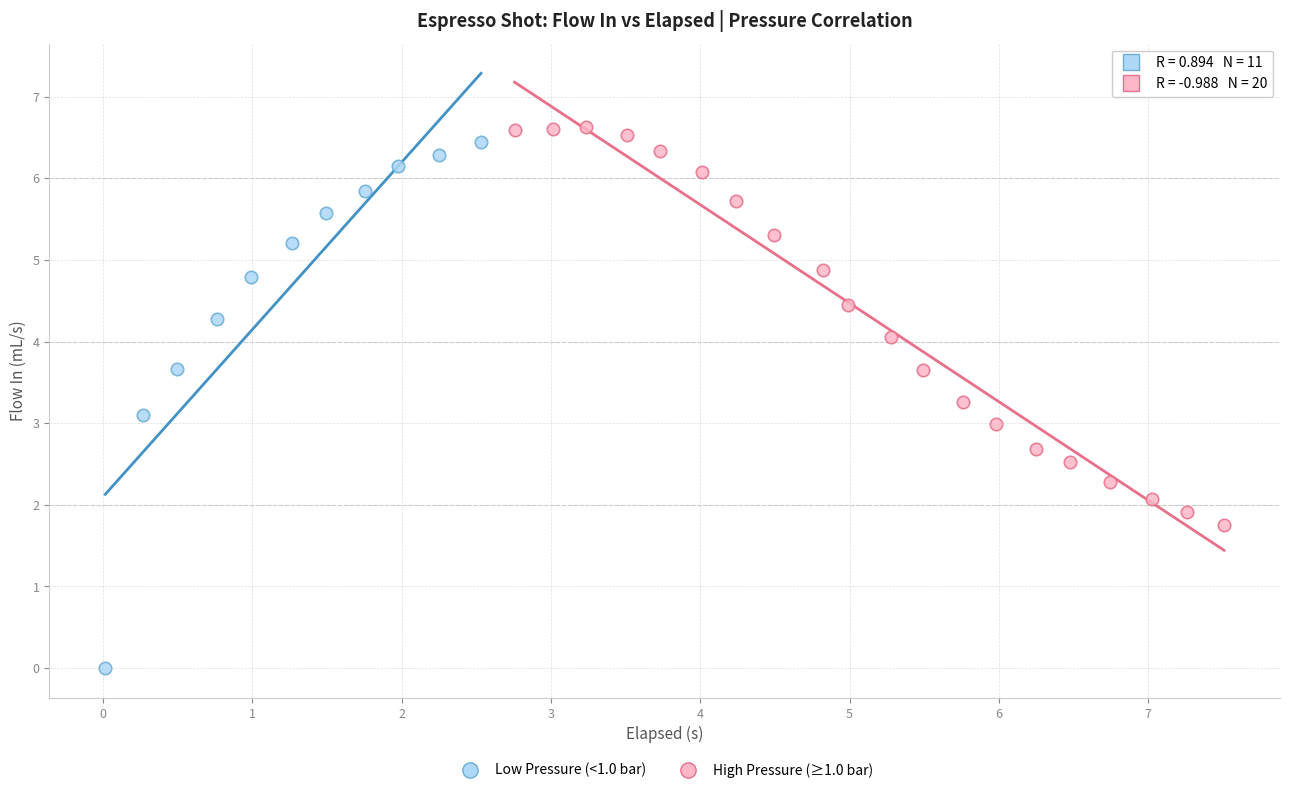

Which series reaches the minimum Y coordinate?

Low Pressure (<1.0 bar)